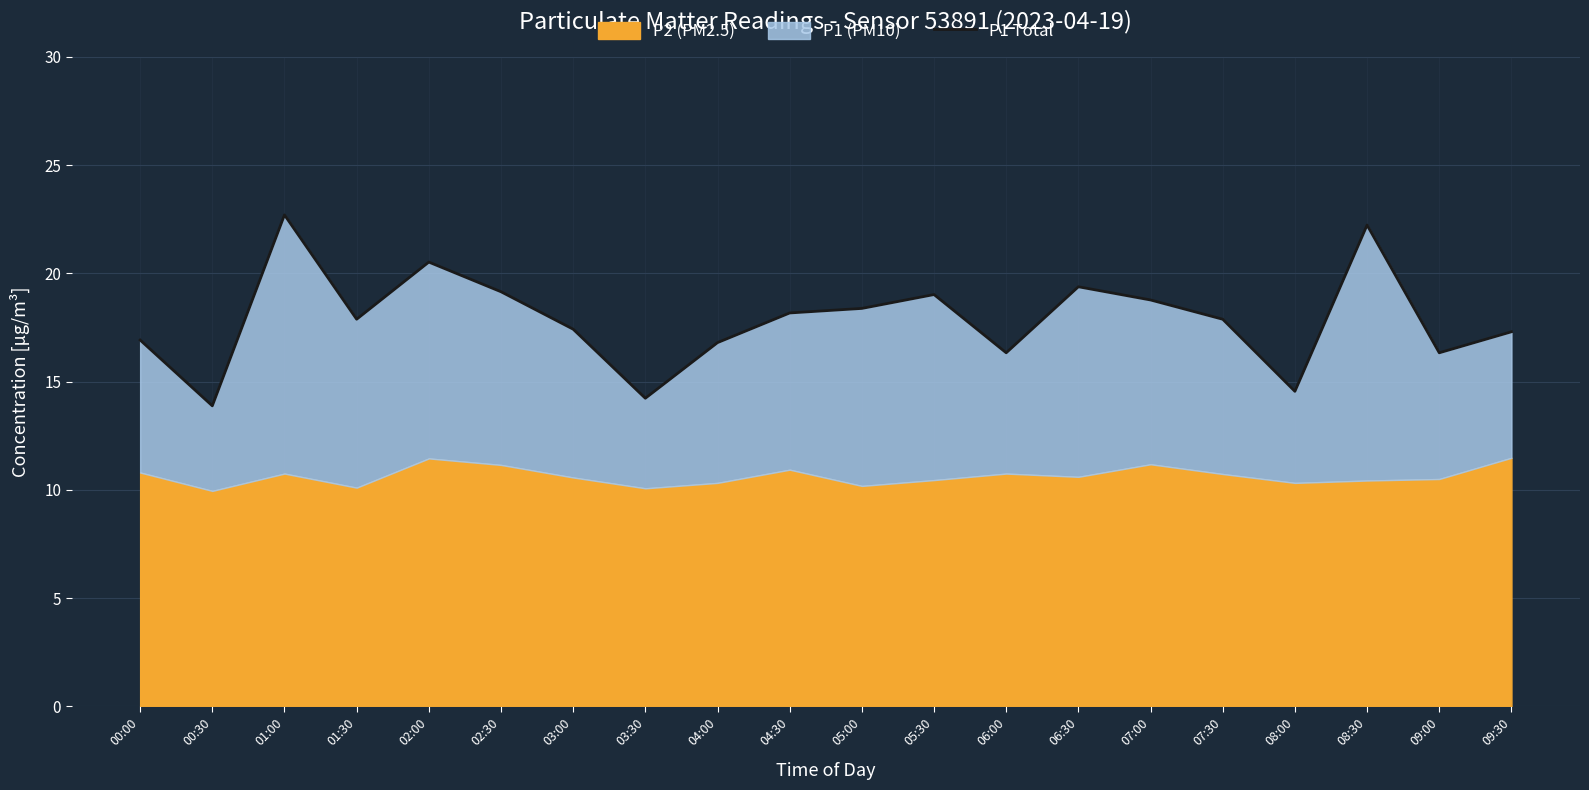

What is the change in value from 01:00 to 09:30?

-5.4